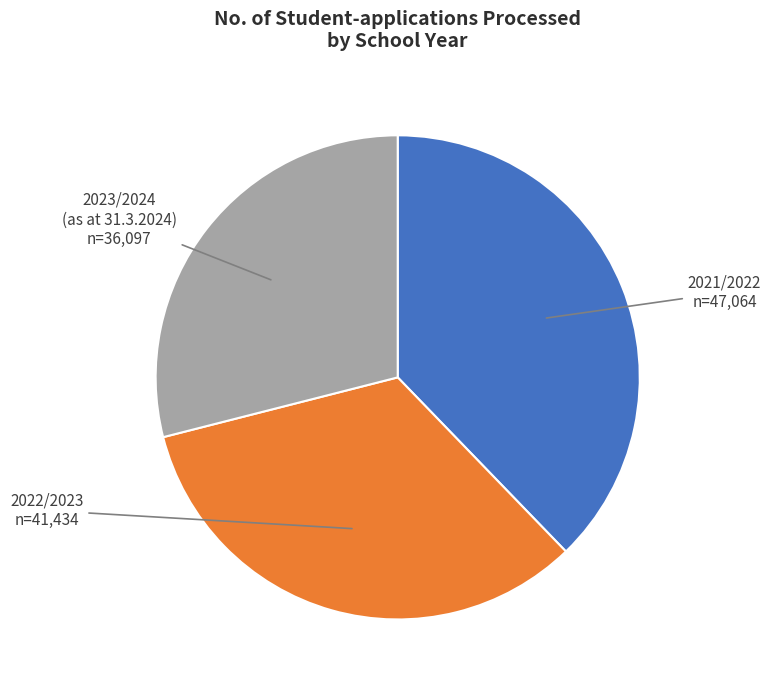

Count the number of slices in the pie.

3